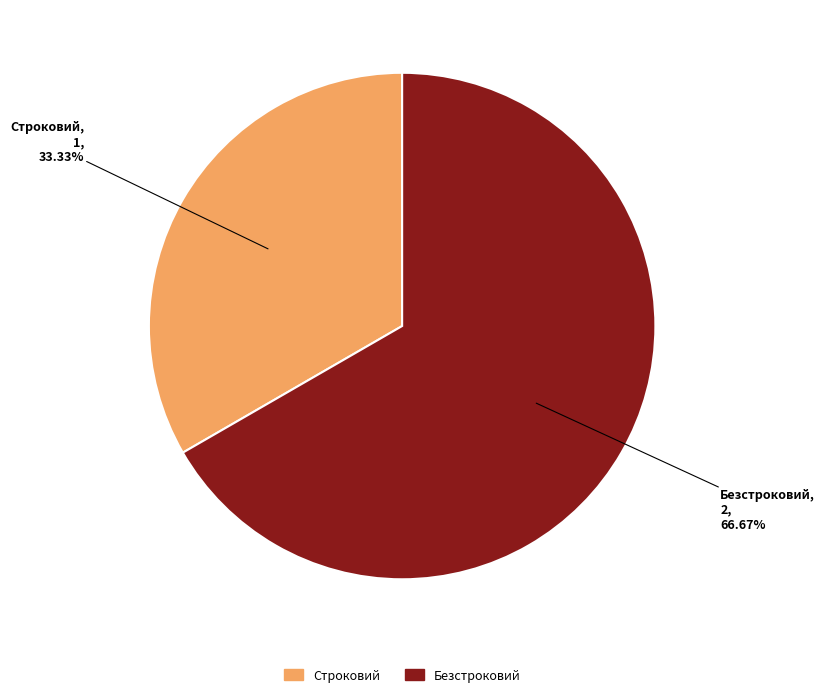

To the nearest percent, what is the difference between the largest and smallest slice percentages?

33%